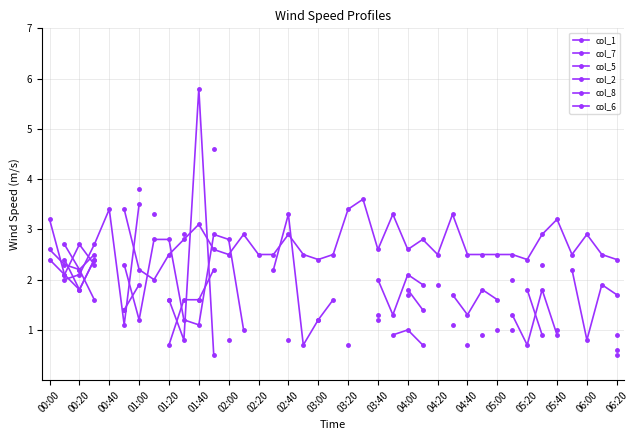

True or false: col_7 has more than 0 points higher than both neighbors.

True